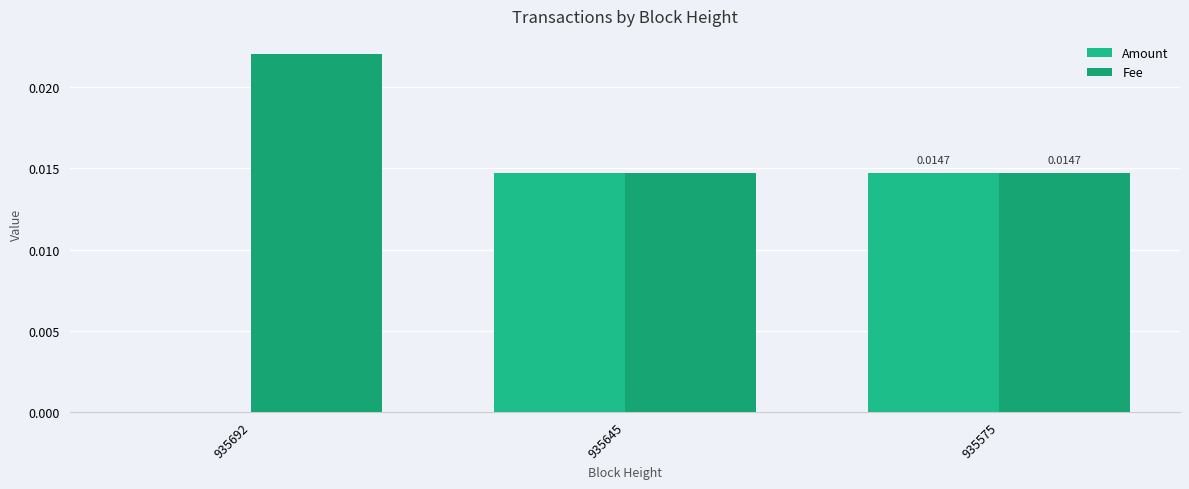

How many categories are shown in the chart?

3